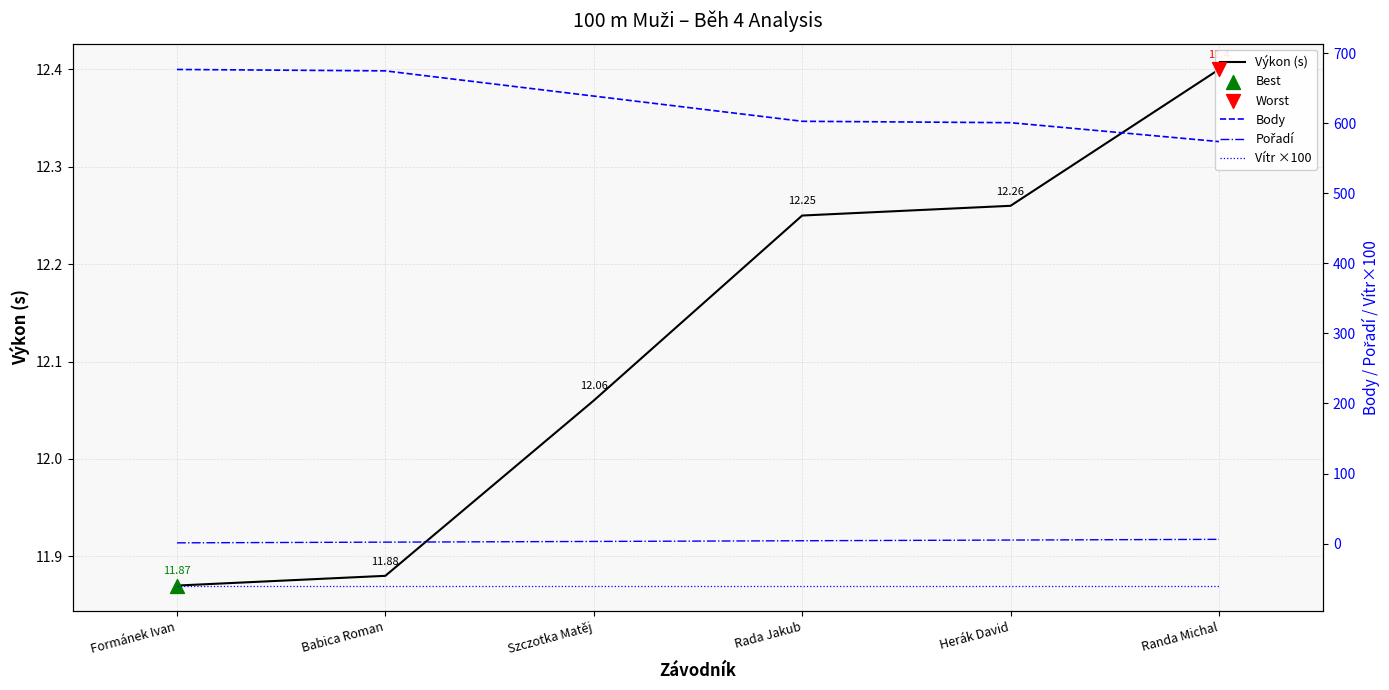

What are all the series names shown in the legend?

Výkon (s), Body, Pořadí, Vítr ×100